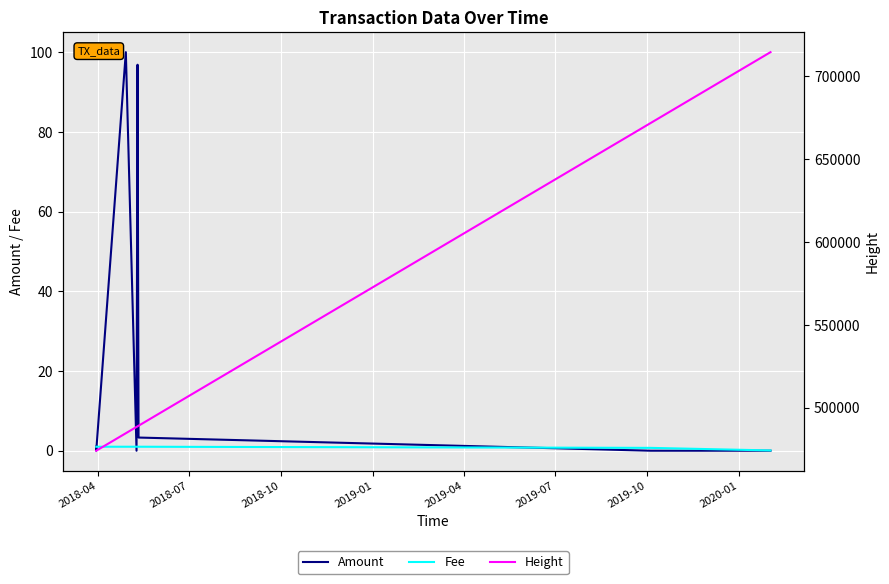

What is the difference between the second highest and minimum values in the Height series?

197688.0